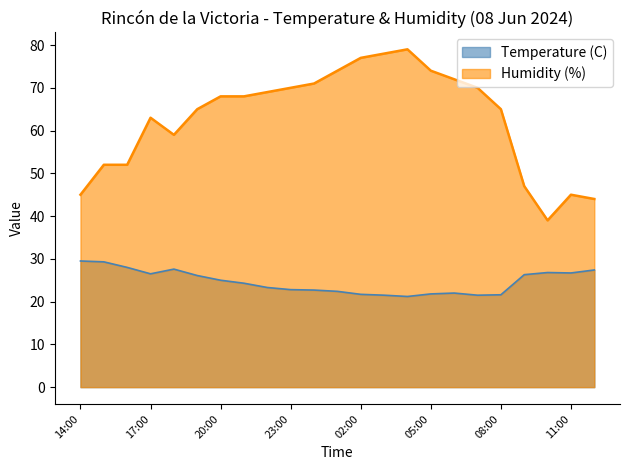

Reading left to right, transcribe all the data shown in this chart.

Temperature (C): 29.5	29.3	28.0	26.5	27.6	26.1	25.0	24.3	23.3	22.8	22.7	22.4	21.7	21.5	21.2	21.8	22.0	21.5	21.6	26.3	26.8	26.7	27.4
Humidity (%): 45.0	52.0	52.0	63.0	59.0	65.0	68.0	68.0	69.0	70.0	71.0	74.0	77.0	78.0	79.0	74.0	72.0	70.0	65.0	47.0	39.0	45.0	44.0